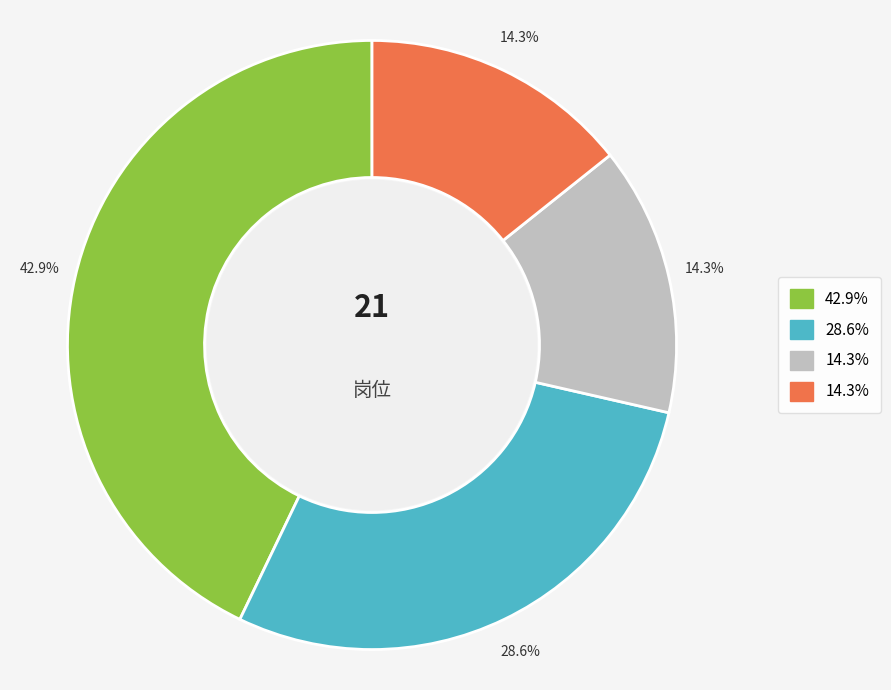

Does any single category account for the majority?

No